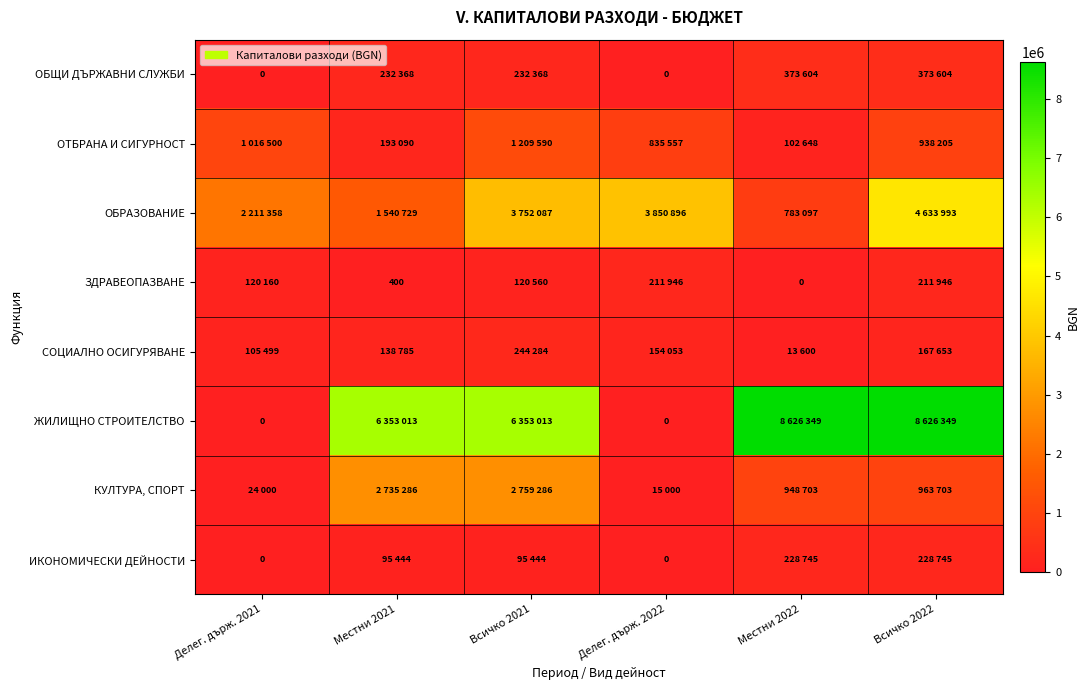

What is the difference between the second highest and second lowest values in the КУЛТУРА, СПОРТ series?

2711286